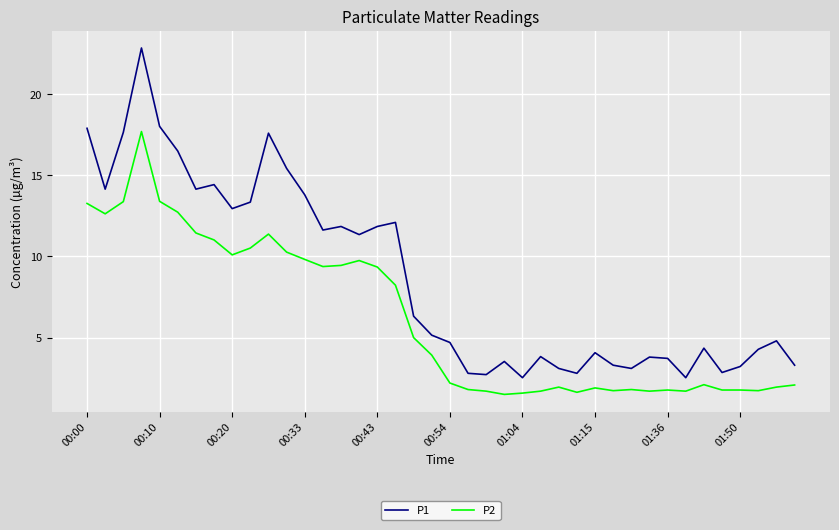

What is the difference between the maximum and minimum values in the P2 series?

16.2